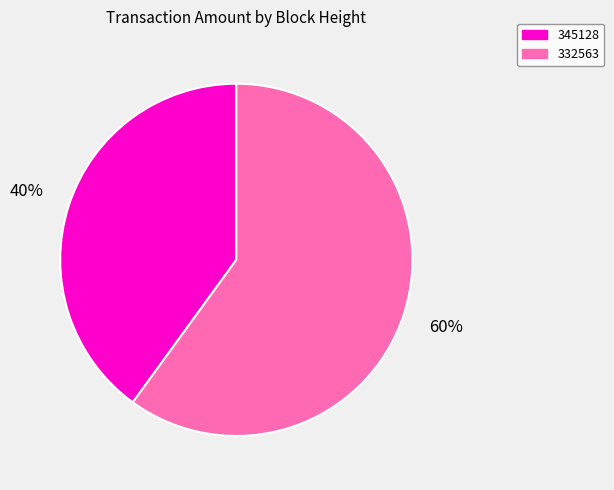

Is it true that 332563 is 49% of the pie?

False